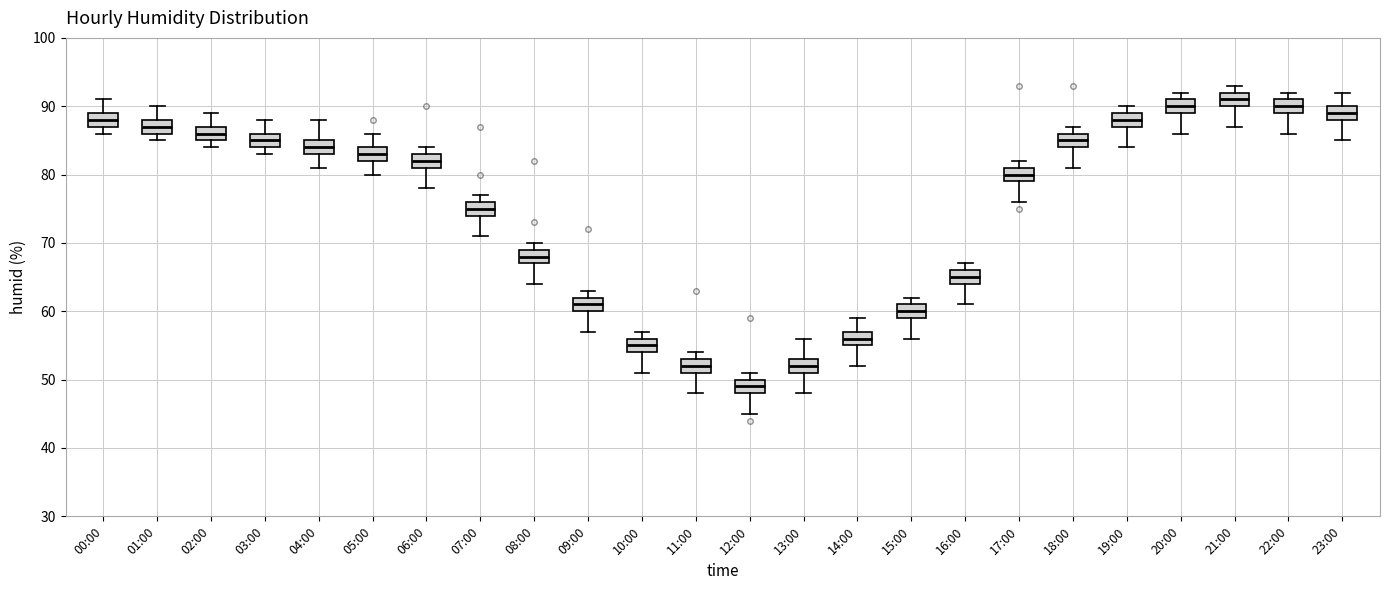

Reading left to right, read every box against the y-axis: the position of its median line, the range the box covers, and the ends of its whiskers. The values are not printed on the chart, so give them approximately, as read against the axis.

00:00: median 88, box 87 to 89, whiskers 86 to 91
01:00: median 87, box 86 to 88, whiskers 85 to 90
02:00: median 86, box 85 to 87, whiskers 84 to 89
03:00: median 85, box 84 to 86, whiskers 83 to 88
04:00: median 84, box 83 to 85, whiskers 81 to 88
05:00: median 83, box 82 to 84, whiskers 80 to 86
06:00: median 82, box 81 to 83, whiskers 78 to 84
07:00: median 75, box 74 to 76, whiskers 71 to 77
08:00: median 68, box 67 to 69, whiskers 64 to 70
09:00: median 61, box 60 to 62, whiskers 57 to 63
10:00: median 55, box 54 to 56, whiskers 51 to 57
11:00: median 52, box 51 to 53, whiskers 48 to 54
12:00: median 49, box 48 to 50, whiskers 45 to 51
13:00: median 52, box 51 to 53, whiskers 48 to 56
14:00: median 56, box 55 to 57, whiskers 52 to 59
15:00: median 60, box 59 to 61, whiskers 56 to 62
16:00: median 65, box 64 to 66, whiskers 61 to 67
17:00: median 80, box 79 to 81, whiskers 76 to 82
18:00: median 85, box 84 to 86, whiskers 81 to 87
19:00: median 88, box 87 to 89, whiskers 84 to 90
20:00: median 90, box 89 to 91, whiskers 86 to 92
21:00: median 91, box 90 to 92, whiskers 87 to 93
22:00: median 90, box 89 to 91, whiskers 86 to 92
23:00: median 89, box 88 to 90, whiskers 85 to 92